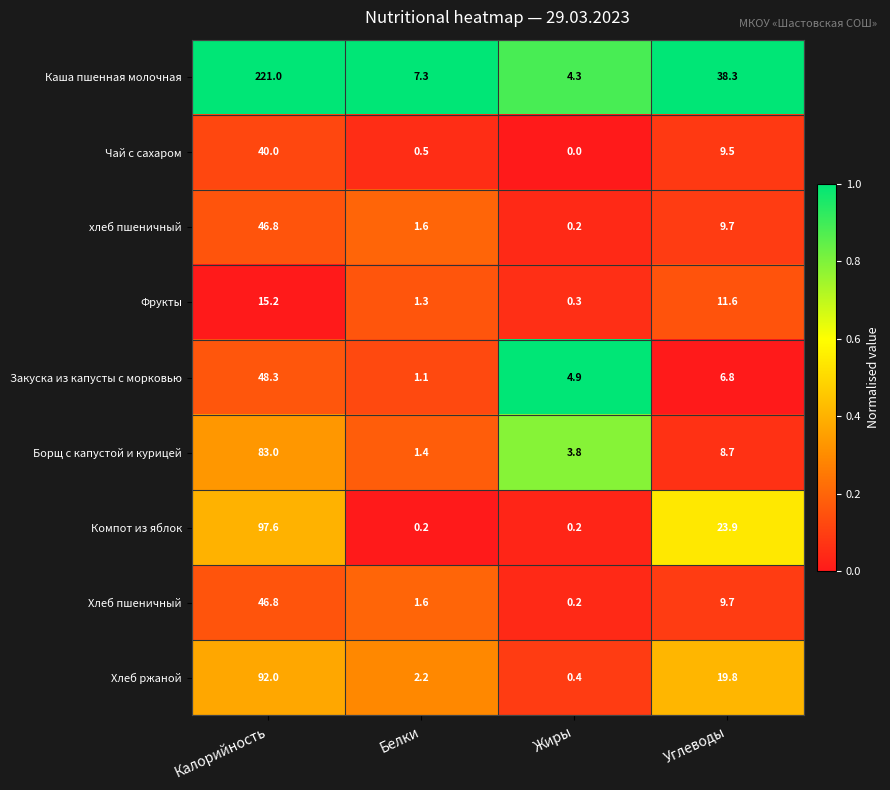

What is the spread (max minus min) of values at Белки?

7.1